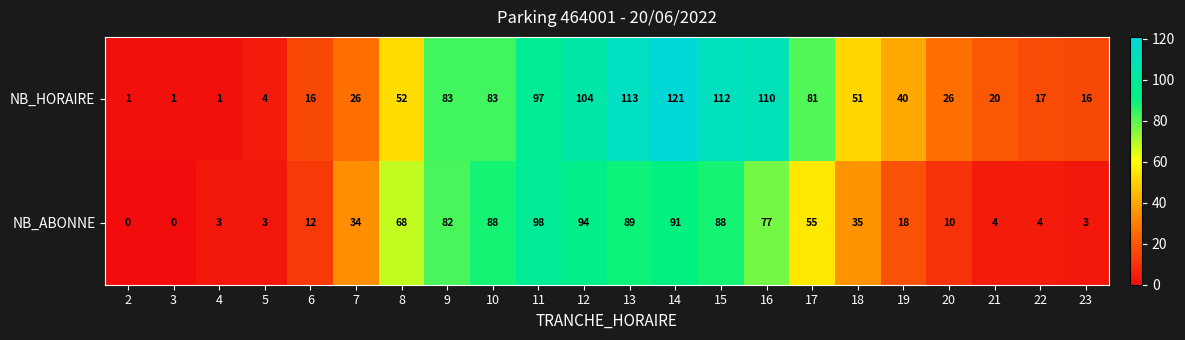

The value of NB_HORAIRE at 10 is 149. True or false?

False